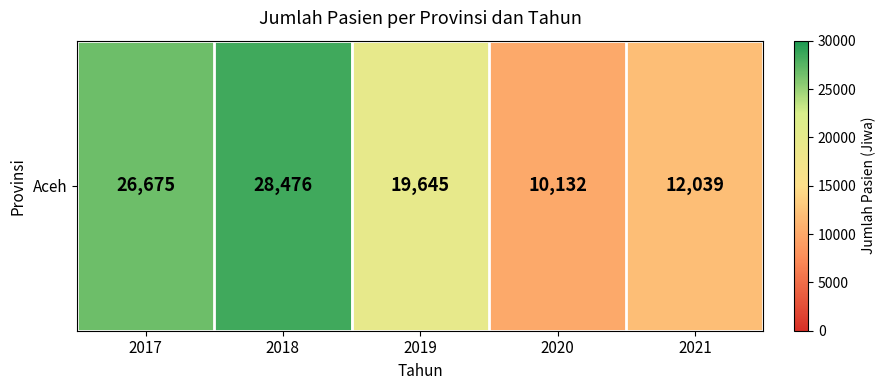

Reading left to right, transcribe all the data shown in this chart.

2017=26675	2018=28476	2019=19645	2020=10132	2021=12039